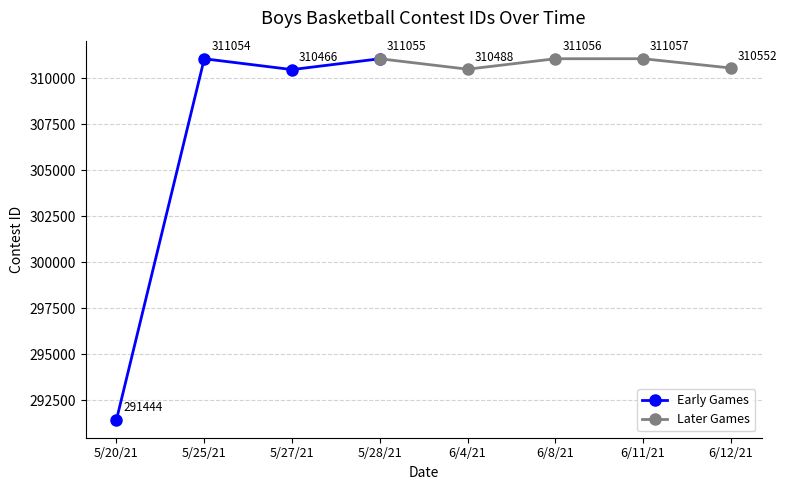

How many values in the Early Games series are below 311054?

2